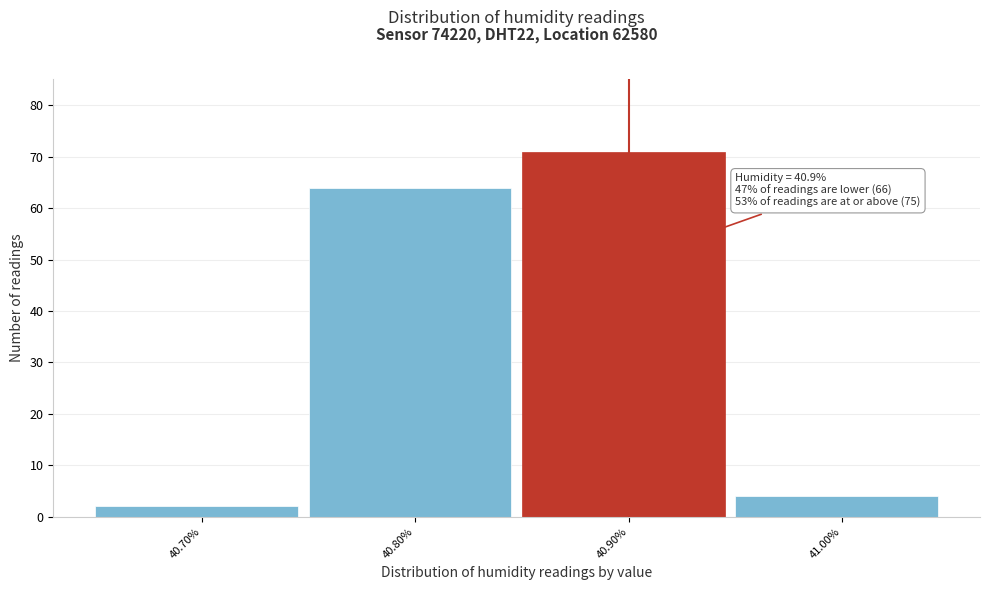

Which range on the x-axis has the tallest bar?

40.85 to 40.95